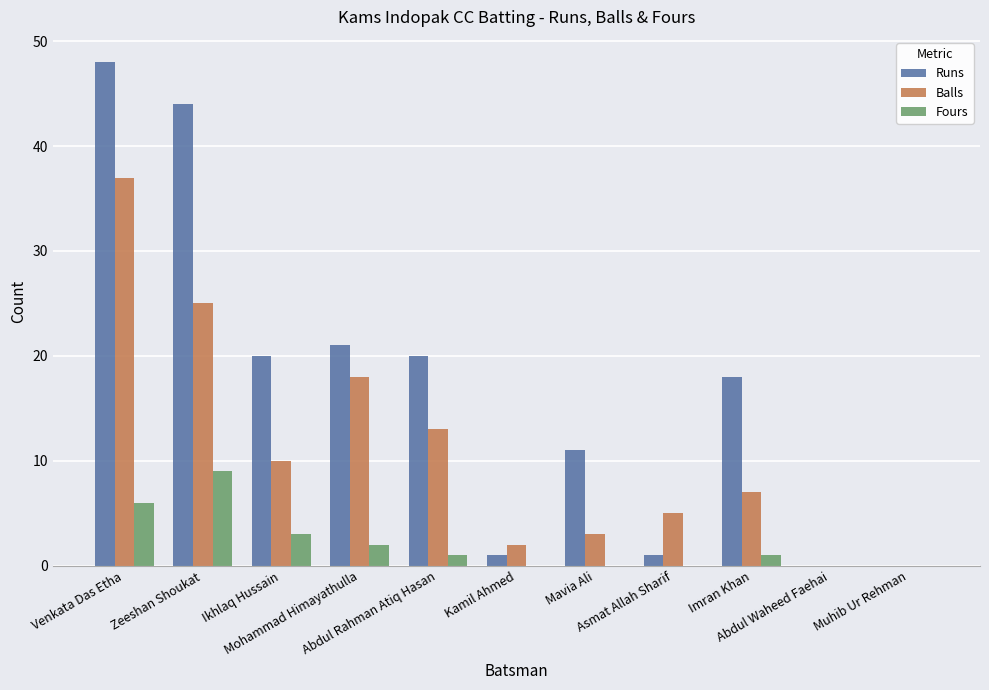

How many groups of bars are there?

11